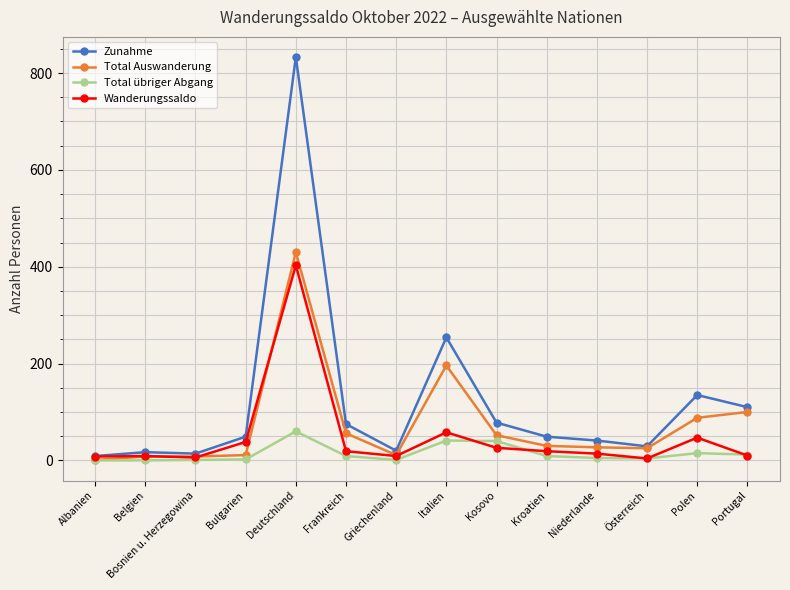

Which series changed the most between Deutschland and Italien?

Zunahme